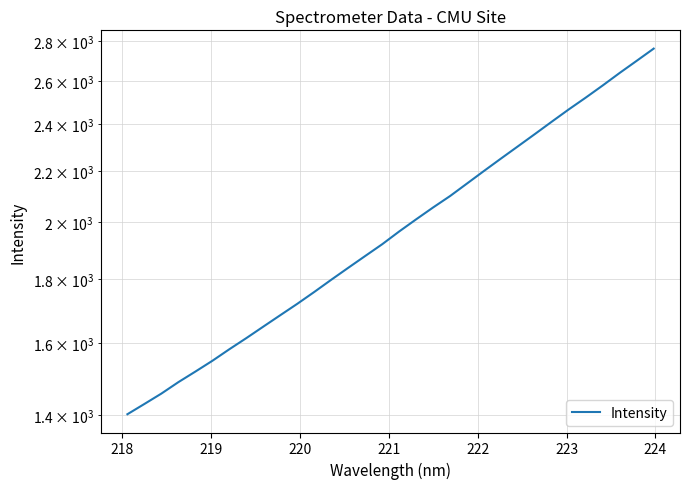

Reading right to left, list all the values displayed in this chart.

2760.9	2699.3	2639.5	2578.9	2521.4	2466.9	2411.5	2356.6	2303.5	2251.9	2200.7	2150.0	2100.6	2056.5	2011.7	1966.9	1920.9	1879.5	1838.8	1798.5	1758.2	1720.0	1684.1	1648.8	1614.0	1581.0	1547.4	1516.8	1487.4	1456.2	1428.4	1401.5